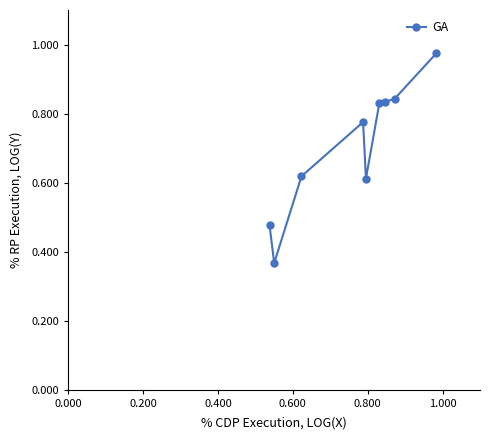

What is the average value?

0.7